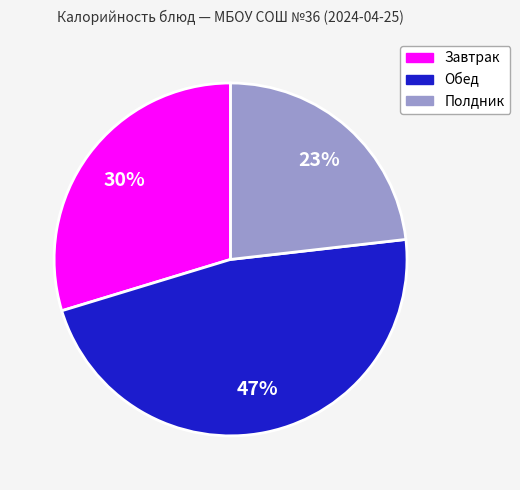

Does any single category account for the majority?

No